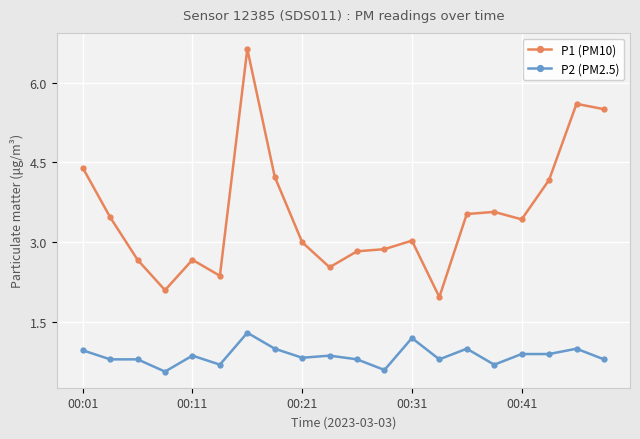

True or false: P2 (PM2.5) has more than 2 interior local peaks.

True